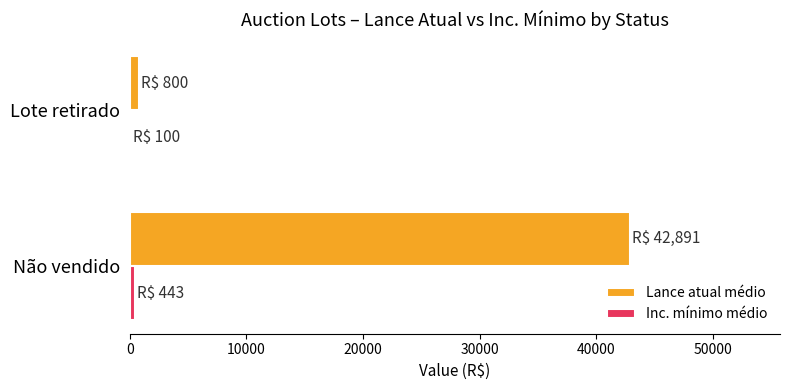

What is the maximum value shown in the chart?

42891.0